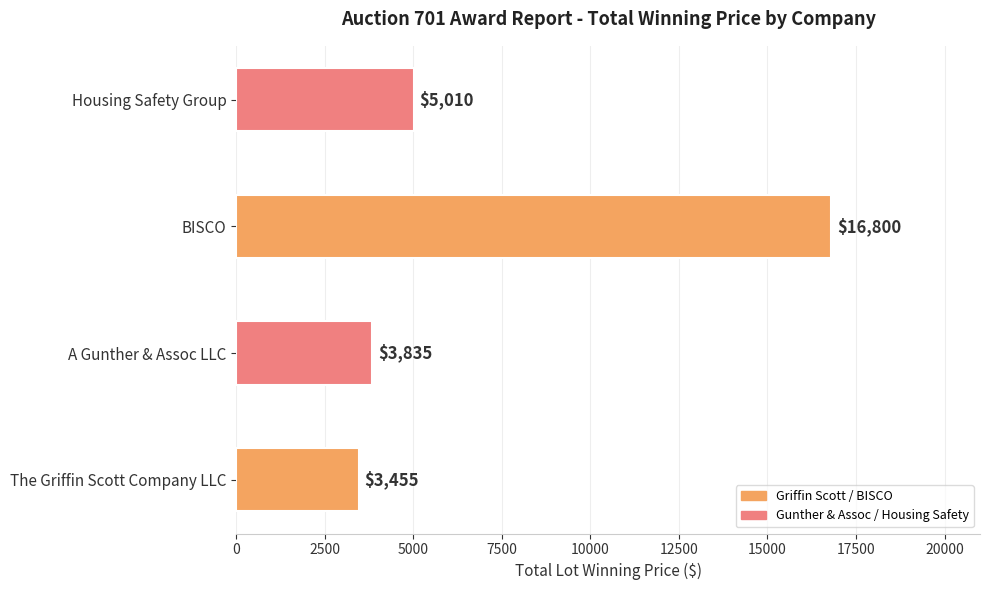

What is the average value?

7275